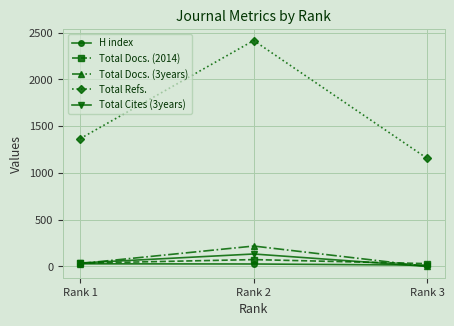

Which series has the largest total across all categories?

Total Refs.